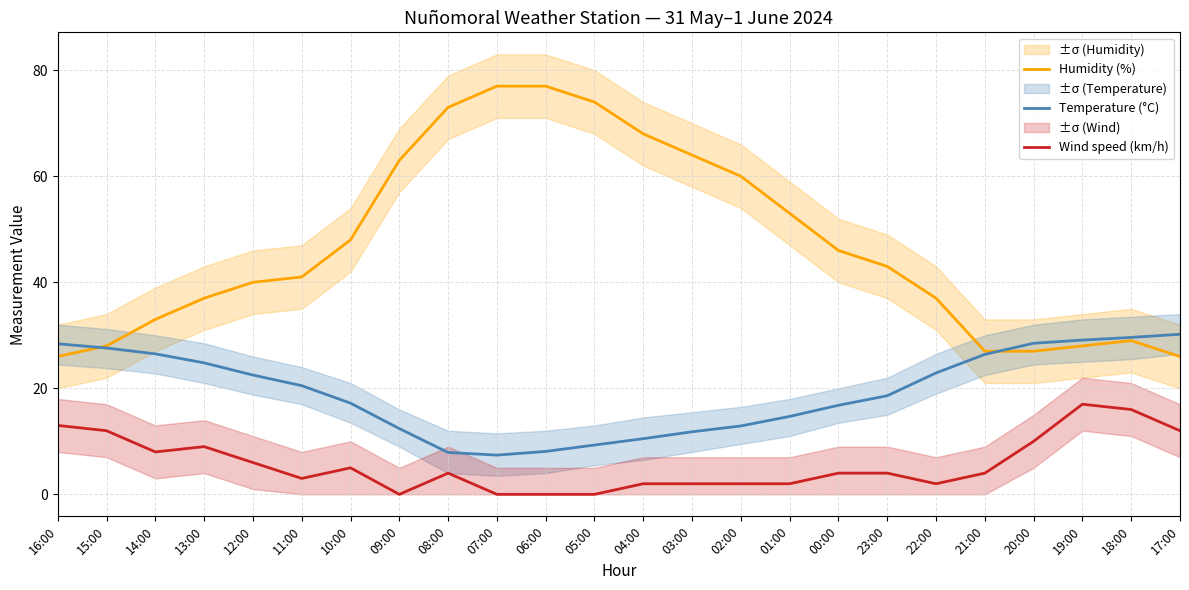

What is the value of the Humidity (%) point at the 18th from the left?

43.0